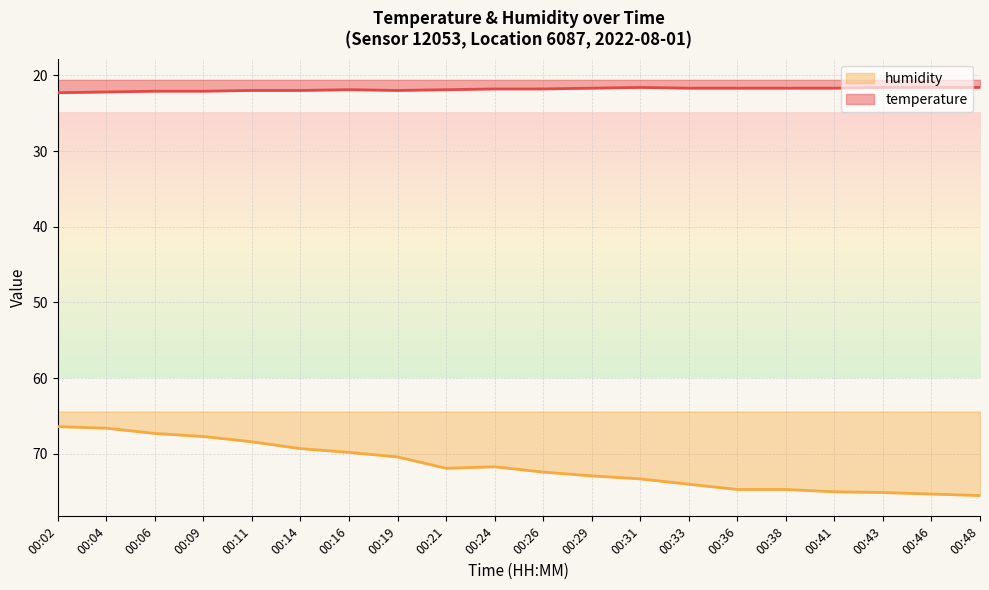

What is the total value across all series at 00:31?

94.9